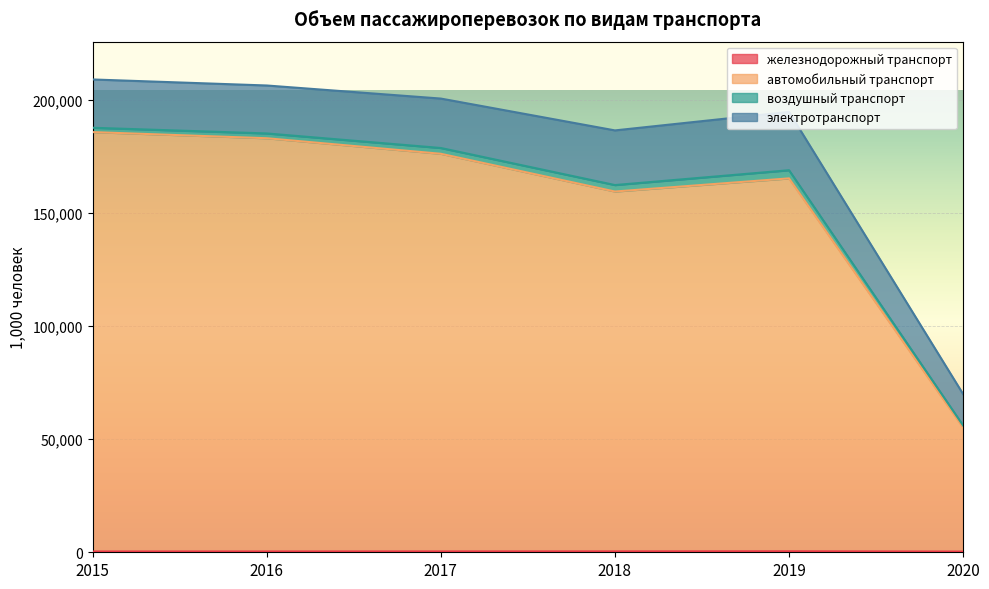

How many lines are shown in the chart?

4